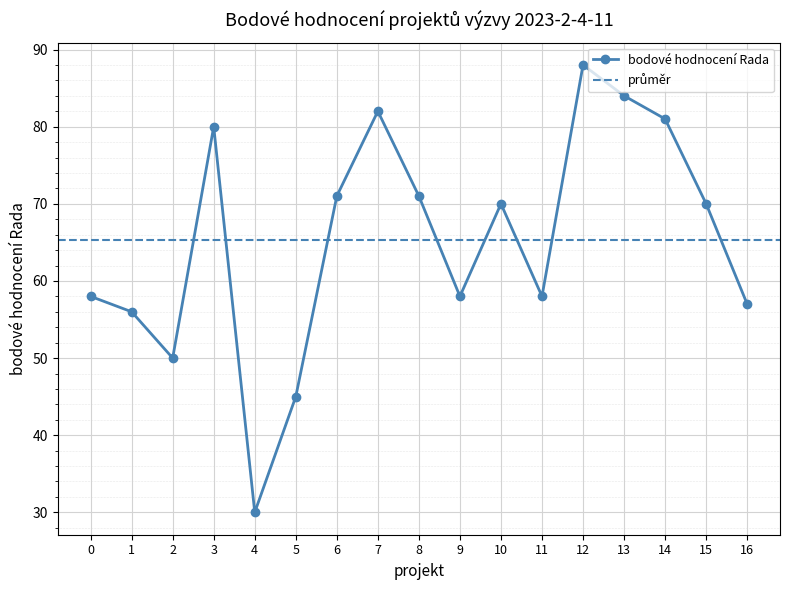

At which category does bodové hodnocení Rada reach its first local valley?

2